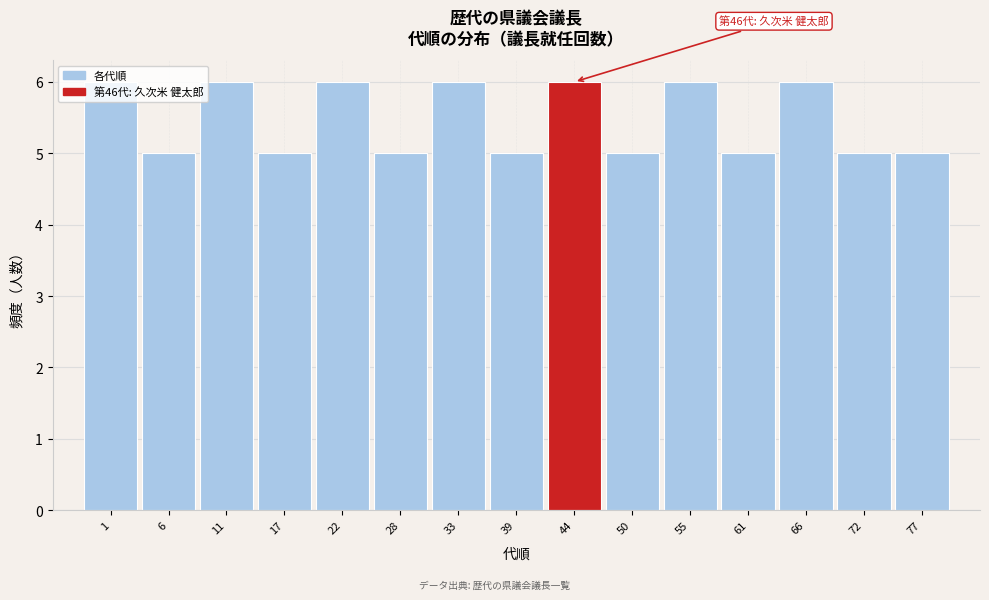

What is the ratio of the value at 77 to the value at 1?

0.8